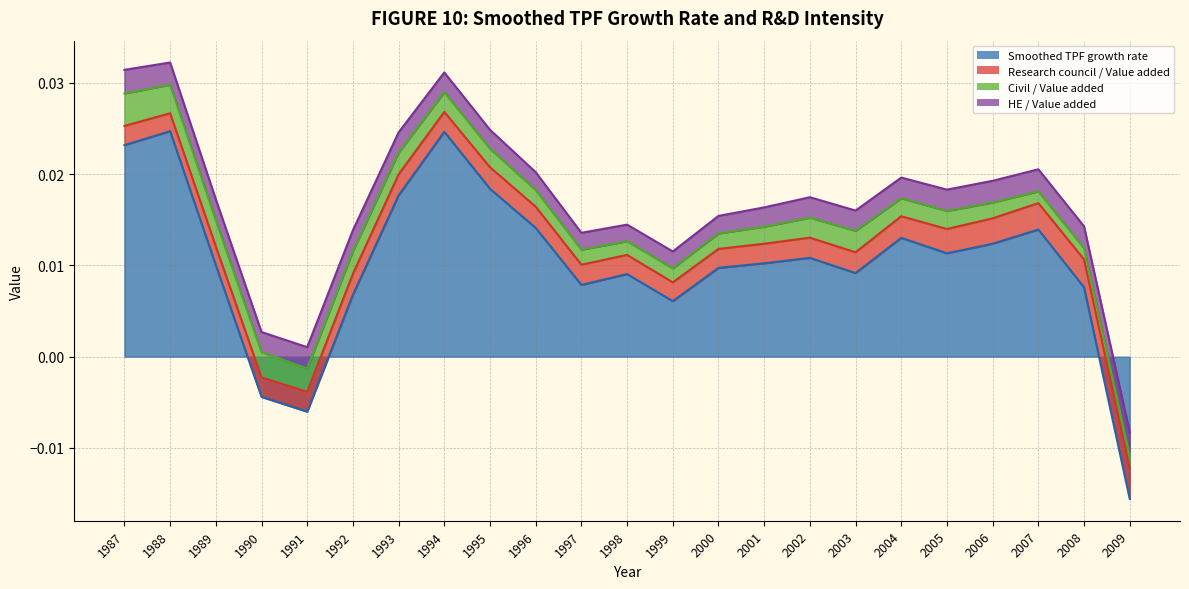

At which label does Civil / Value added reach its peak?

1987